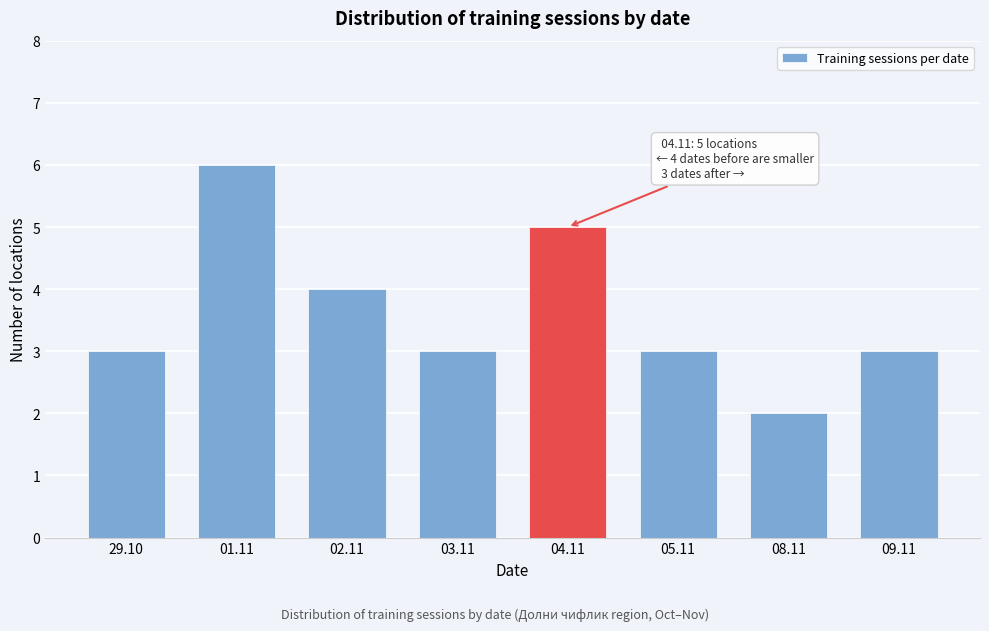

Reading left to right, list all the values displayed in this chart.

3	6	4	3	5	3	2	3